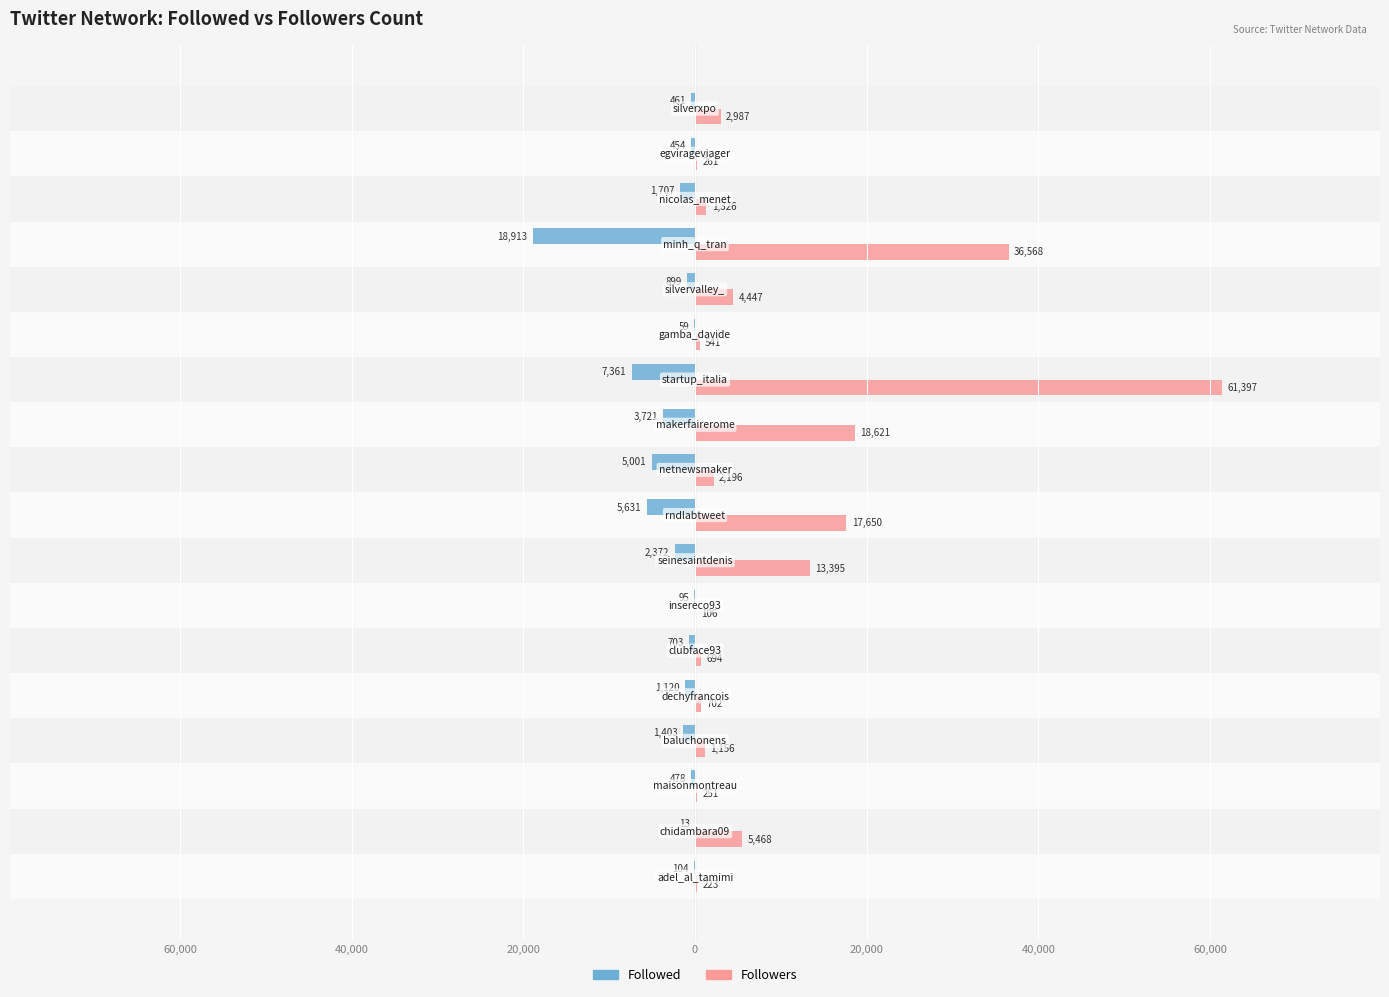

What is the difference between the second highest and second lowest values in the Followed series?

7302